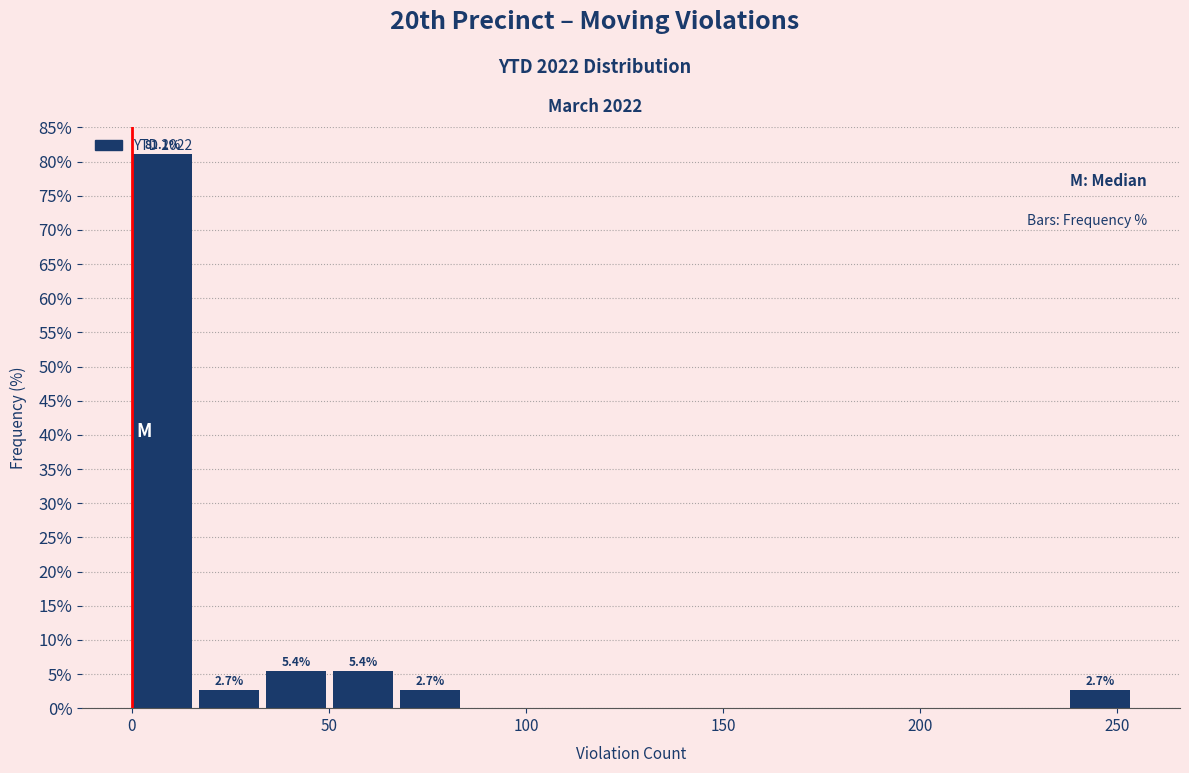

Read against the x-axis, roughly where is the centre of the tallest bar?

10